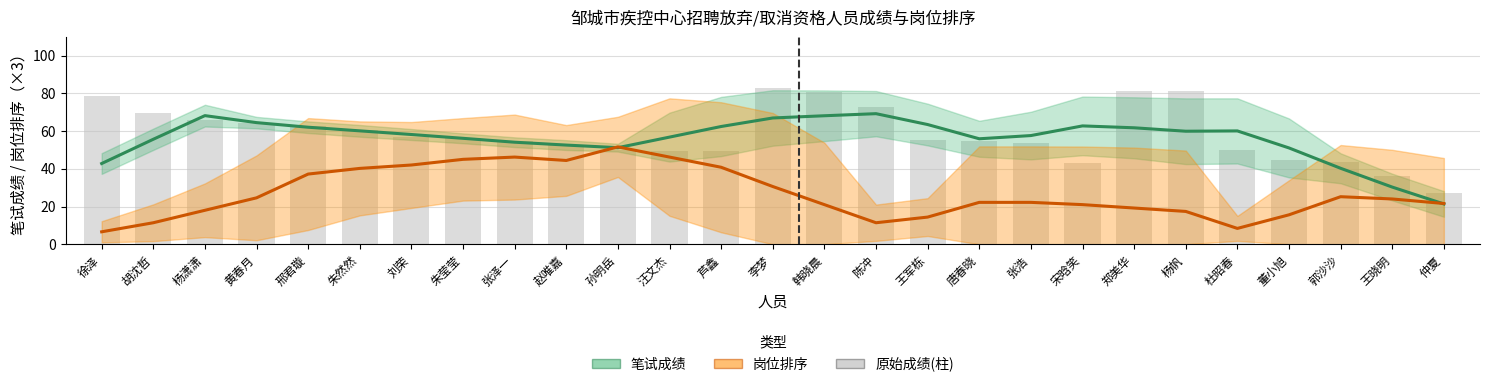

The 笔试成绩 (均值趋势) series shows 62.0 at 邢君璇. True or false?

True